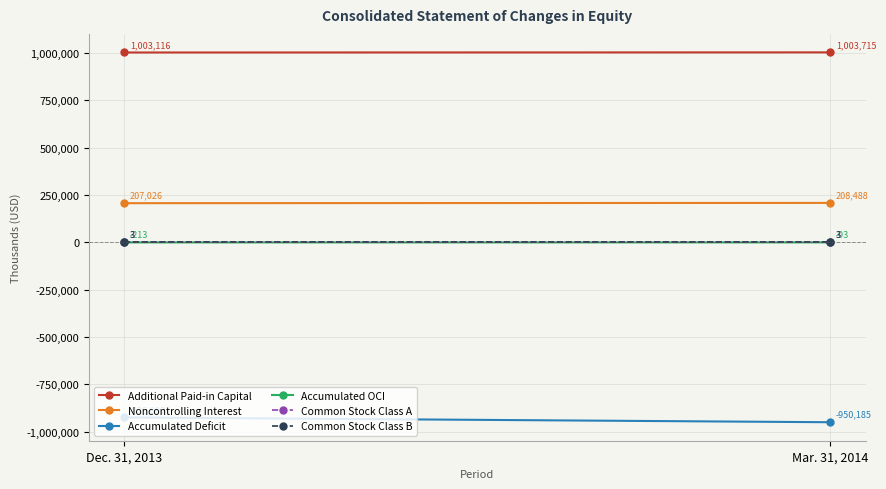

Which has a higher value, Dec. 31, 2013 or Mar. 31, 2014?

Mar. 31, 2014